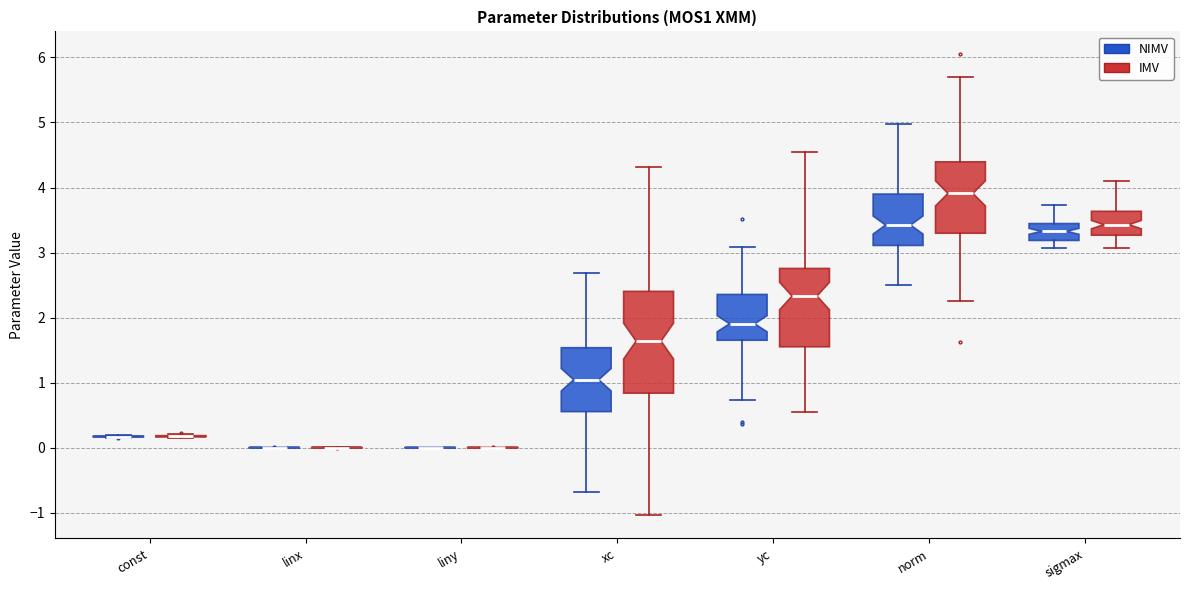

Reading left to right, transcribe this box plot: for each box, give where its median line is, the range the box spans, and where its two whiskers end, as read against the y-axis. The values are not printed on the chart, so give them approximately, as read against the axis.

const (NIMV): box collapsed to a line at 0.2, whiskers 0.1 to 0.2
const (IMV): box collapsed to a line at 0.2, whiskers 0.1 to 0.2
linx (NIMV): box collapsed to a line at 0.0, whiskers 0.0 to 0.0
linx (IMV): box collapsed to a line at 0.0, whiskers 0.0 to 0.0
liny (NIMV): box collapsed to a line at 0.0, whiskers 0.0 to 0.0
liny (IMV): box collapsed to a line at 0.0, whiskers 0.0 to 0.0
xc (NIMV): median 1.0, box 0.6 to 1.5, whiskers -0.7 to 2.7
xc (IMV): median 1.6, box 0.8 to 2.4, whiskers -1.0 to 4.3
yc (NIMV): median 1.9, box 1.7 to 2.4, whiskers 0.7 to 3.1
yc (IMV): median 2.3, box 1.6 to 2.8, whiskers 0.6 to 4.6
norm (NIMV): median 3.4, box 3.1 to 3.9, whiskers 2.5 to 5.0
norm (IMV): median 3.9, box 3.3 to 4.4, whiskers 2.2 to 5.7
sigmax (NIMV): median 3.3, box 3.2 to 3.4, whiskers 3.1 to 3.7
sigmax (IMV): median 3.4, box 3.3 to 3.6, whiskers 3.1 to 4.1